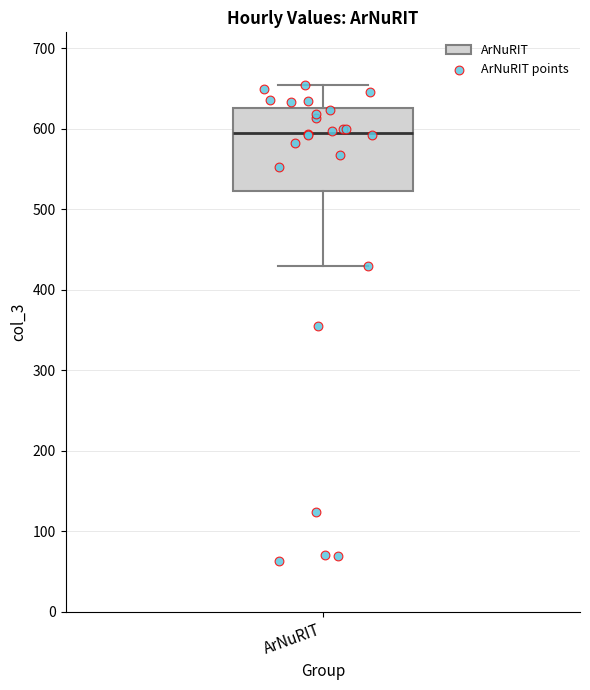

Where does the upper whisker of the box for ArNuRIT end on the y-axis? The values are not printed on the chart, so give them approximately, as read against the axis.

650